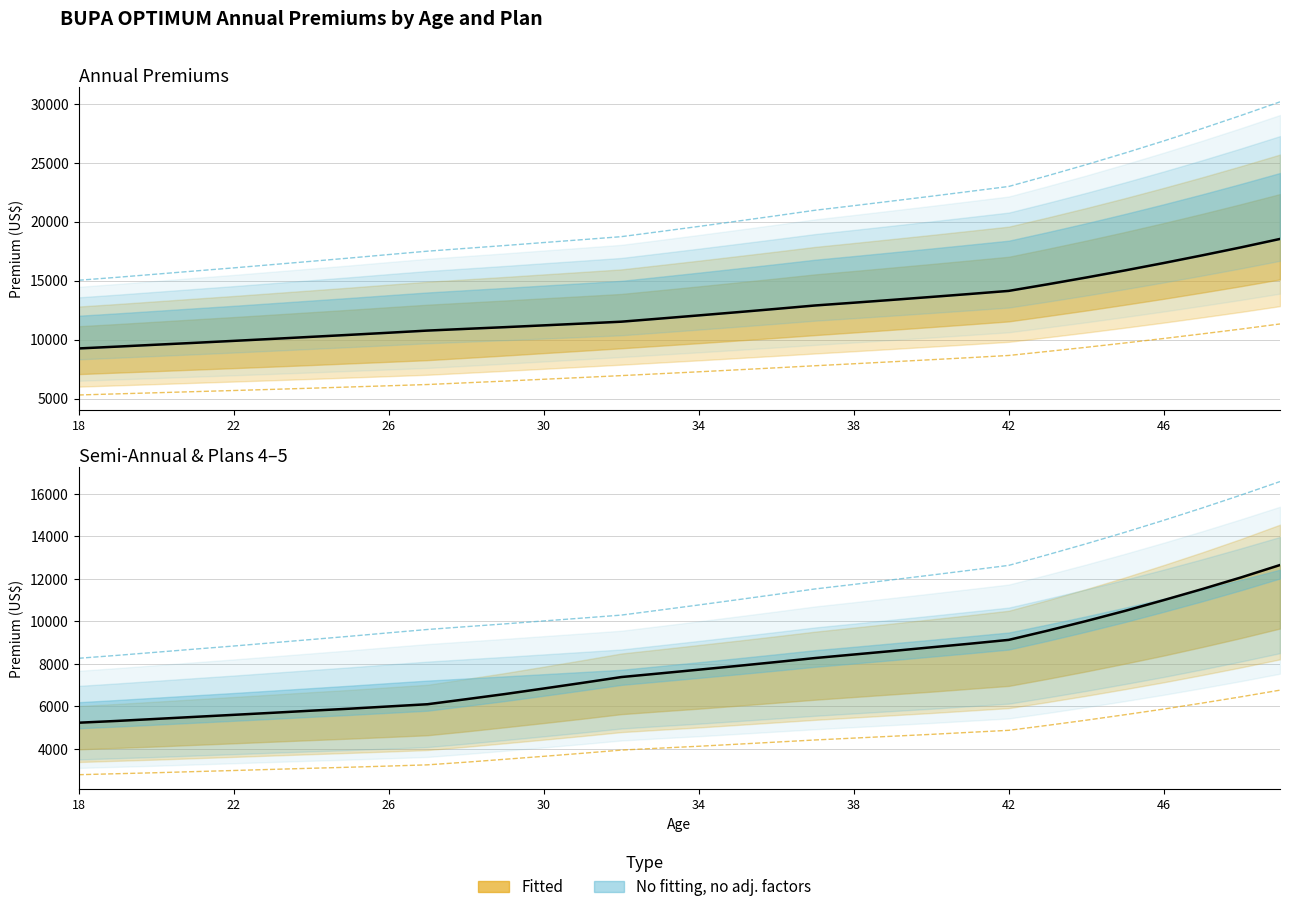

Where is Plan 2 Annual nearest to the value 13893?

41